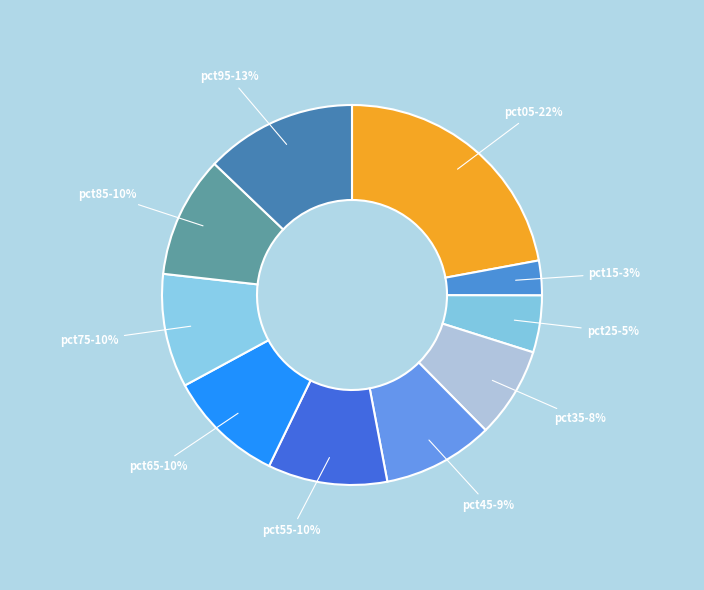

Count the number of slices in the pie.

10